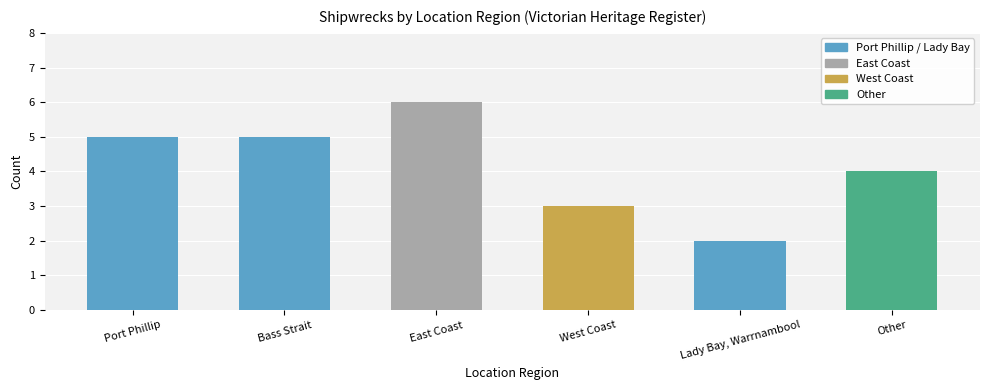

Between Bass Strait and West Coast, which is larger?

Bass Strait